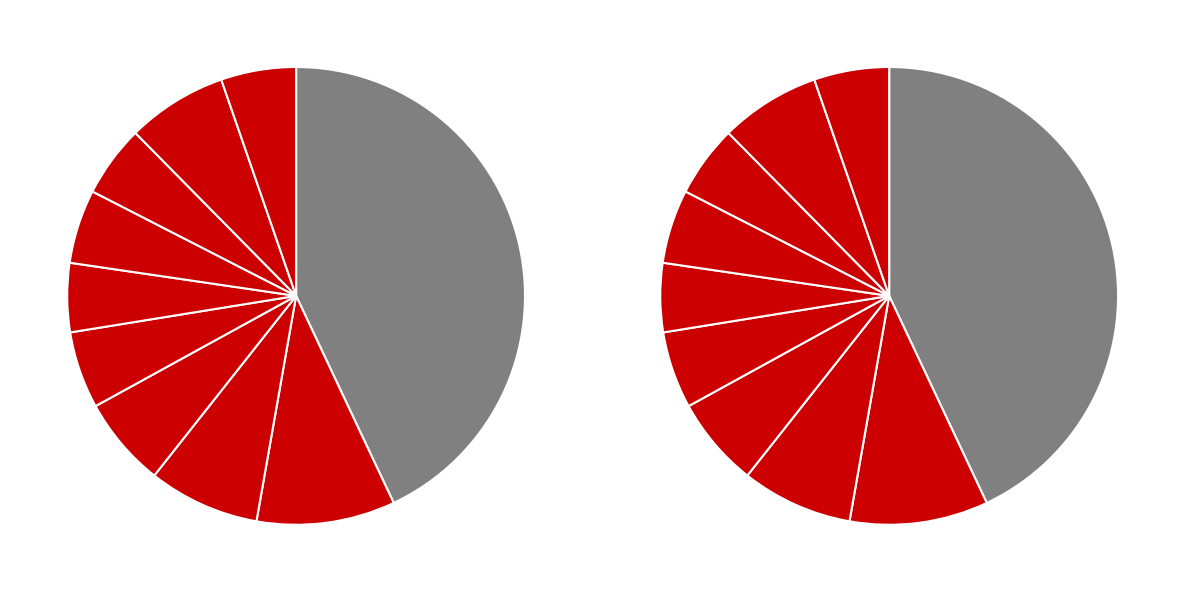

To the nearest percent, what portion does jan_values represent?

43%